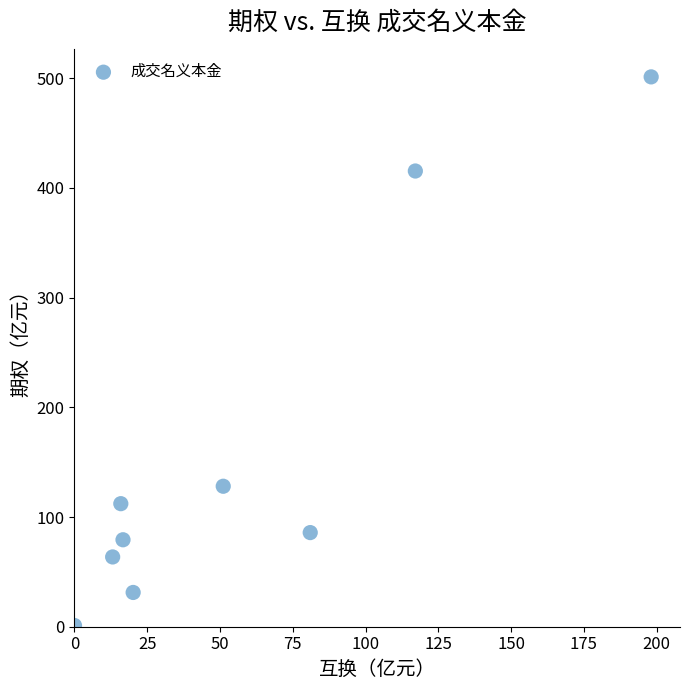

What is the range of Y values (max minus min)?

500.2